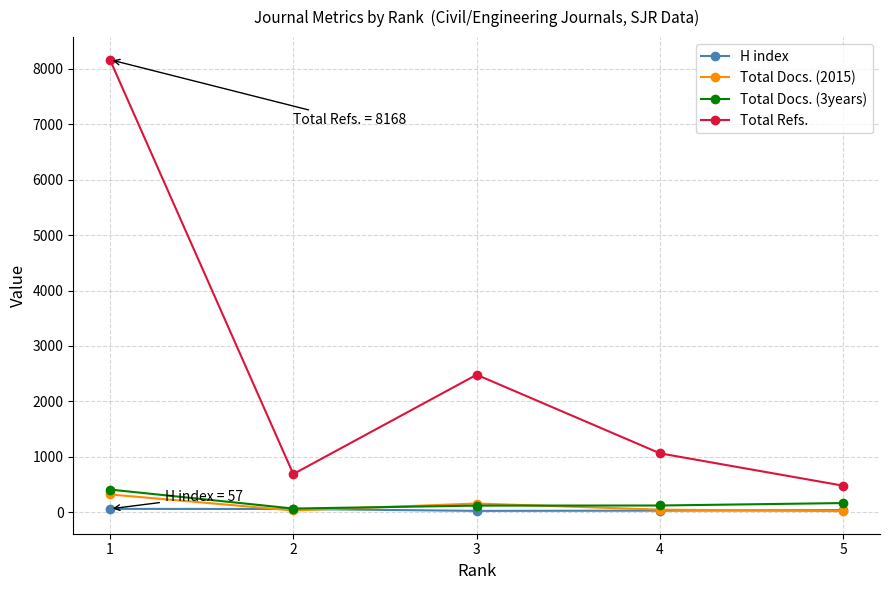

True or false: Total Docs. (2015) and Total Refs. cross at least once.

False